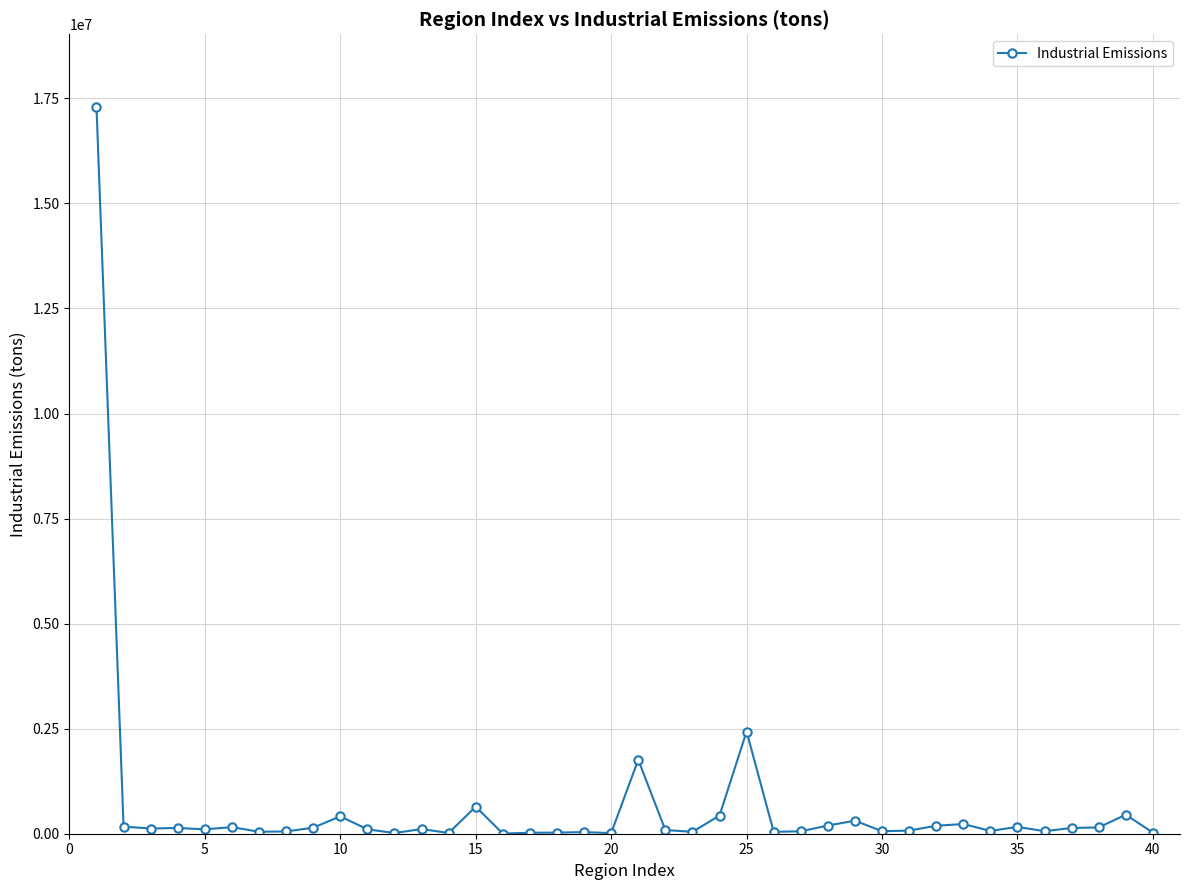

True or false: the data has more than 2 interior local peaks.

True